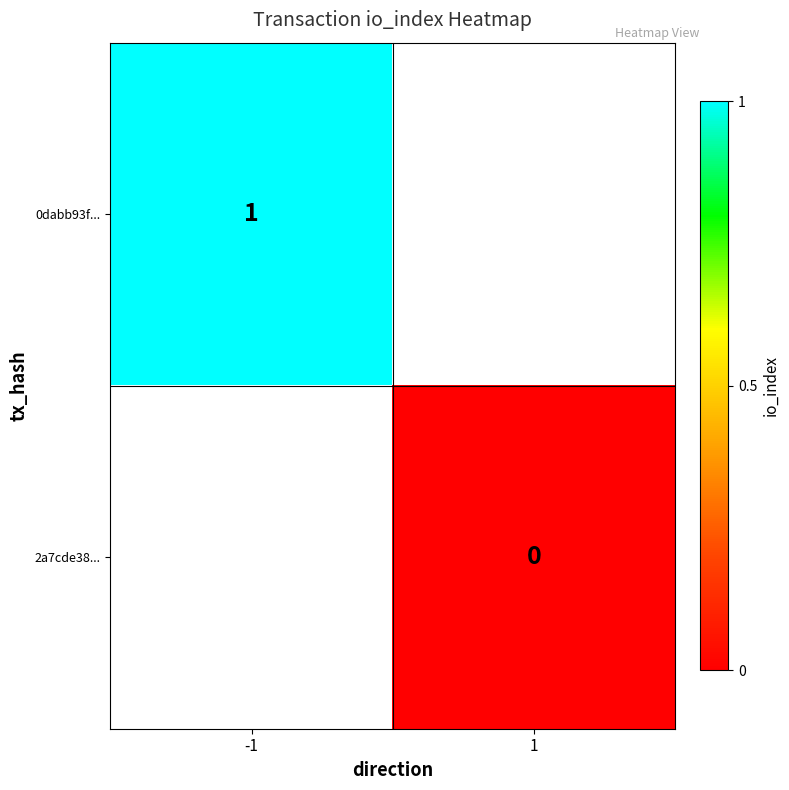

Is the value of 2a7cde38... at 1 greater than the value of 0dabb93f... at -1?

No